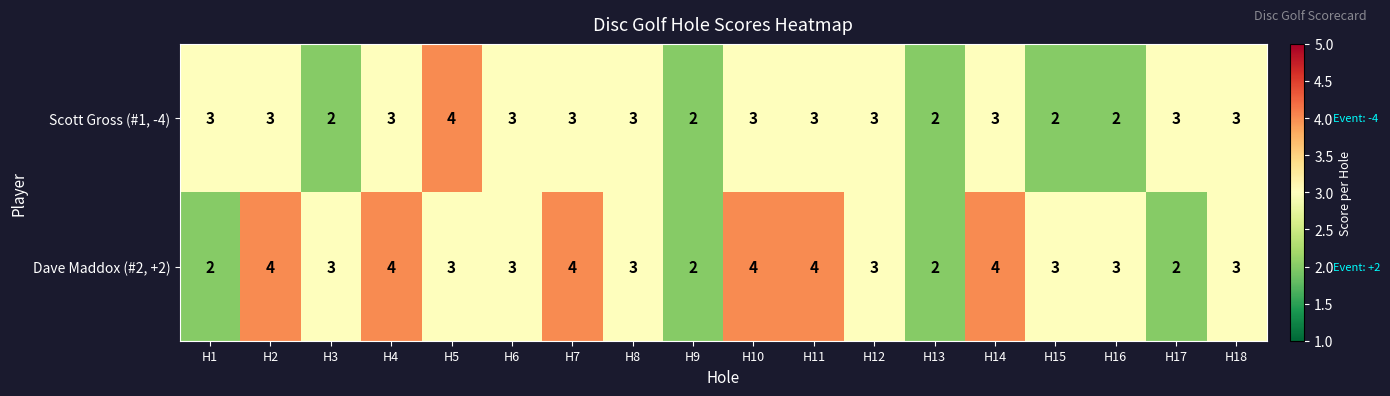

What is the sum of all Dave Maddox (#2, +2) values?

56